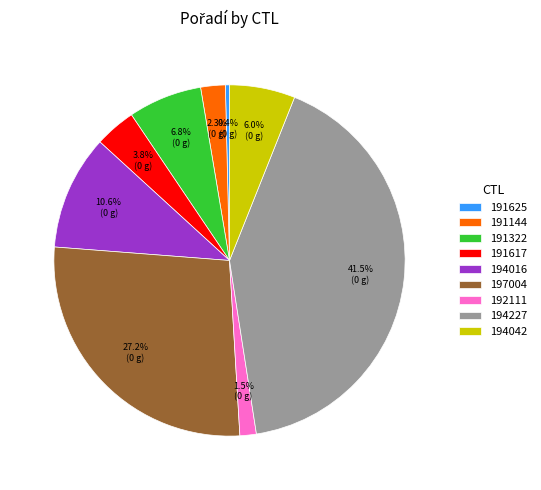

How many segments does this pie chart have?

9